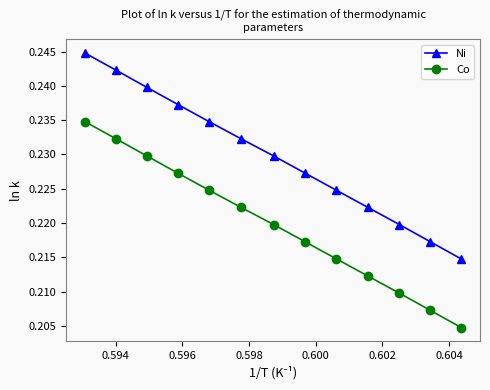

Rank the series by their average value, from lowest to highest.

Co, Ni